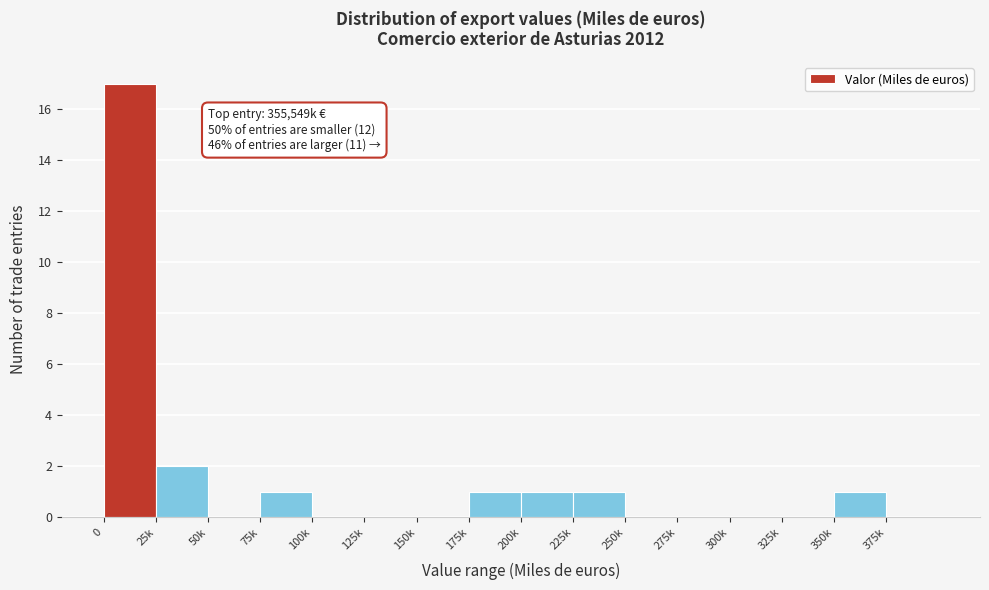

Reading right to left, list all the values displayed in this chart.

375k=0	350k=1	325k=0	300k=0	275k=0	250k=0	225k=1	200k=1	175k=1	150k=0	125k=0	100k=0	75k=1	50k=0	25k=2	0=17